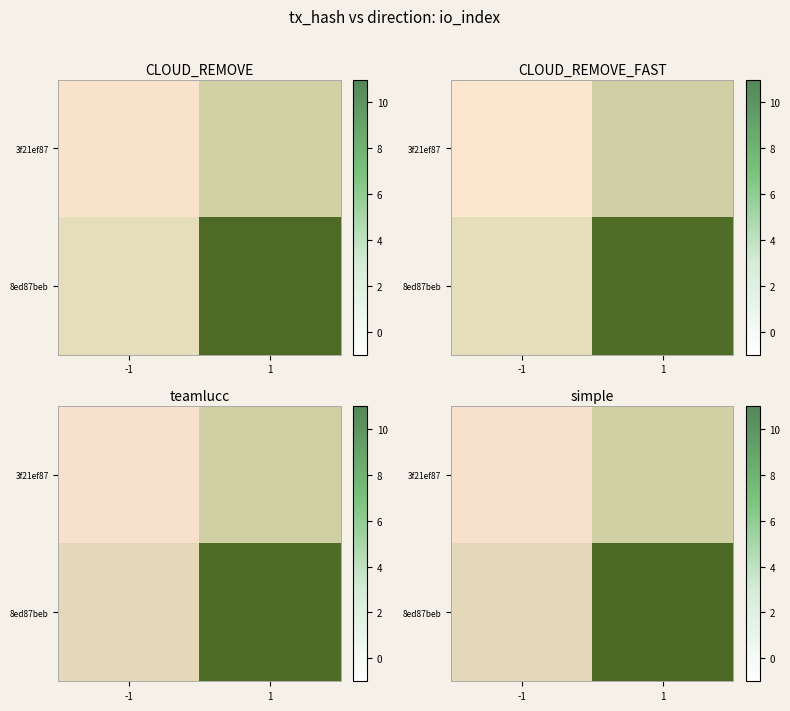

What is the spread (max minus min) of values at 1?

8